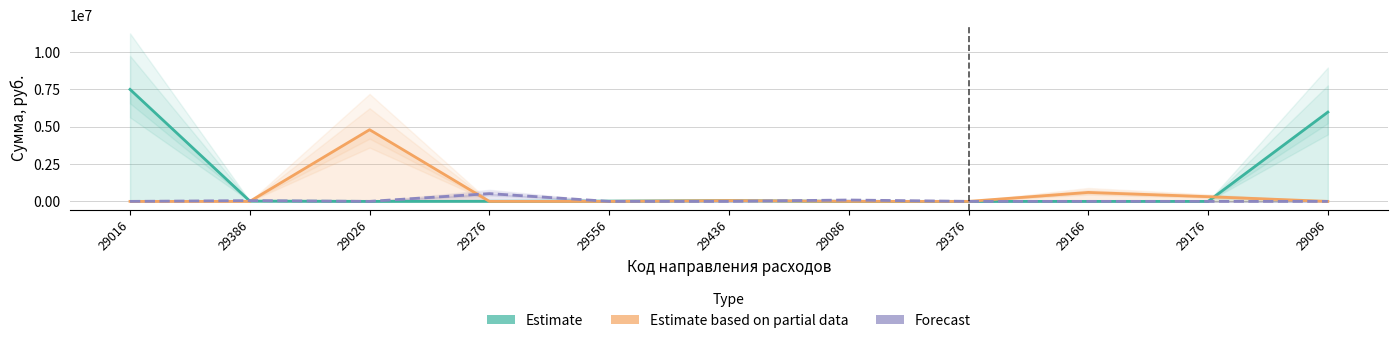

Reading left to right, what are all the values shown in this chart?

Estimate: 29016=7498178.6	29386=20413.0	29026=0.0	29276=7000.0	29556=18596.9	29436=48248.2	29086=0.0	29376=0.0	29166=0.0	29176=0.0	29096=5976434.2
Estimate based on partial data: 29016=0.0	29386=0.0	29026=4798199.5	29276=0.0	29556=0.0	29436=53000.0	29086=0.0	29376=0.0	29166=600000.0	29176=314875.2	29096=0.0
Forecast: 29016=0.0	29386=50987.0	29026=0.0	29276=519881.3	29556=0.0	29436=0.0	29086=91900.0	29376=0.0	29166=0.0	29176=0.0	29096=0.0